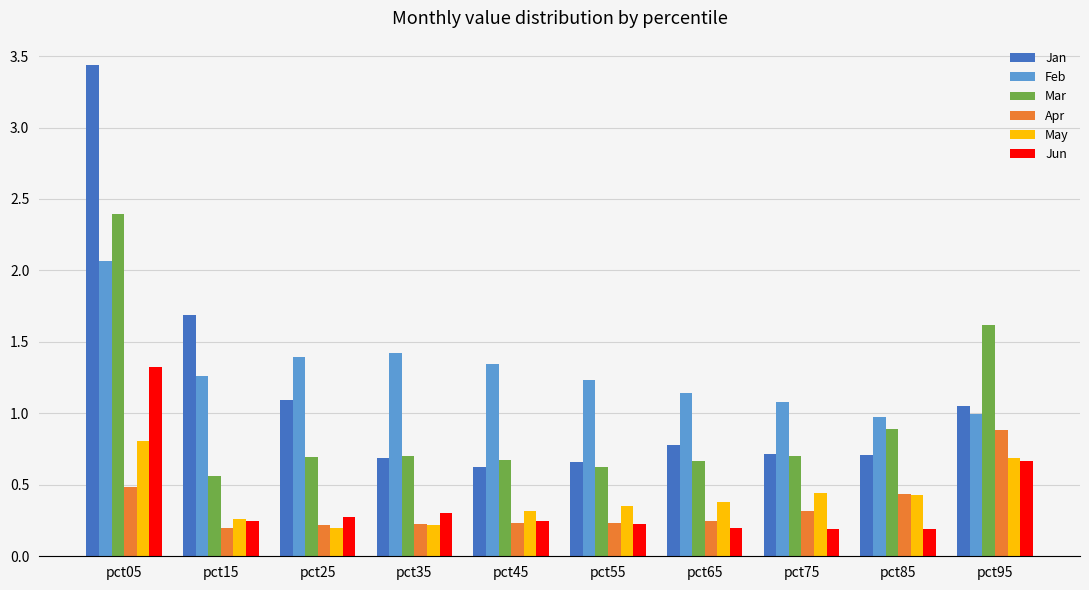

The value of May at pct85 is 0.2. True or false?

False